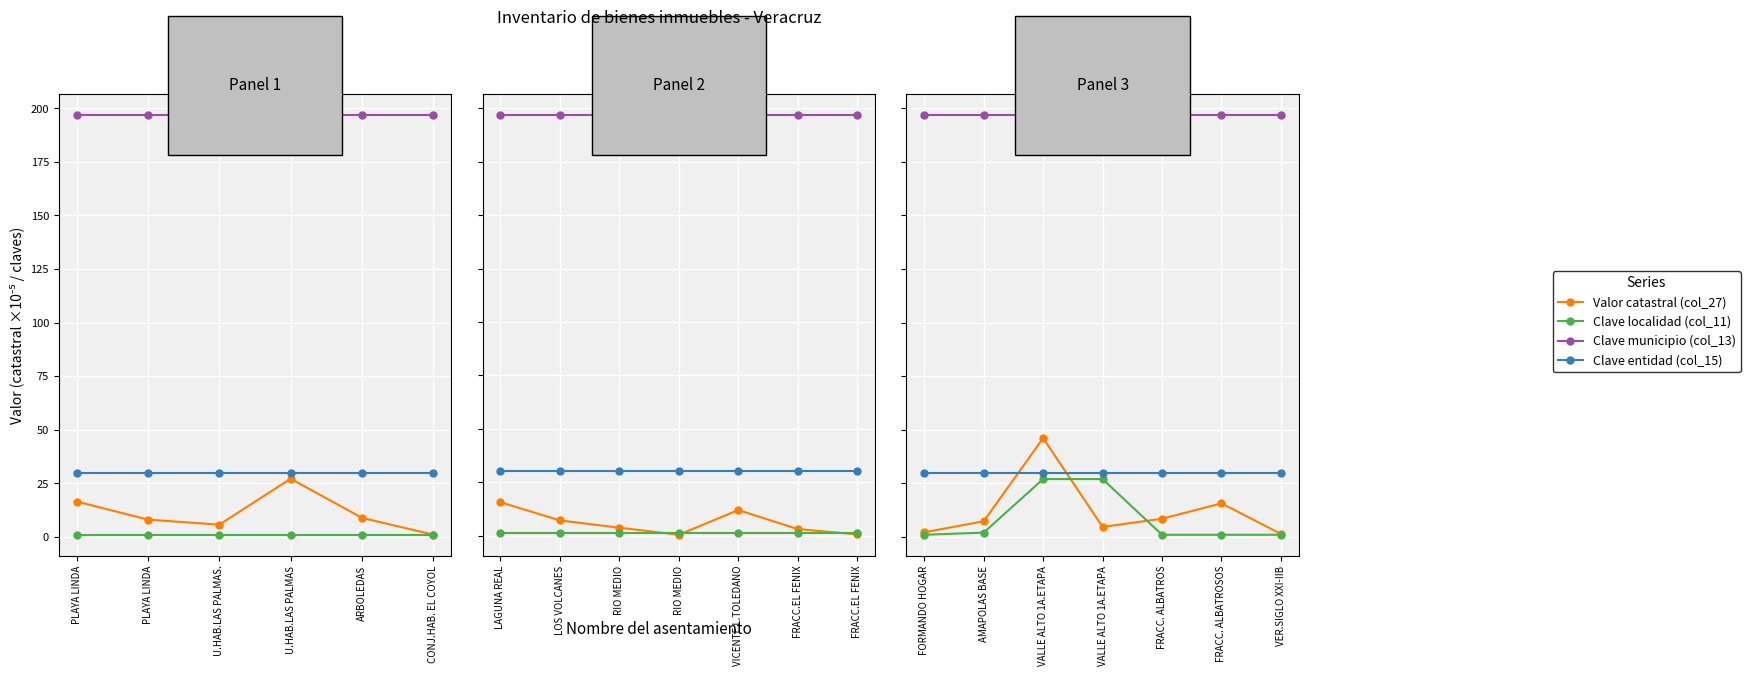

List the series in order of their peak value, highest first.

Clave municipio (col_13), Valor catastral (col_27), Clave entidad (col_15), Clave localidad (col_11)